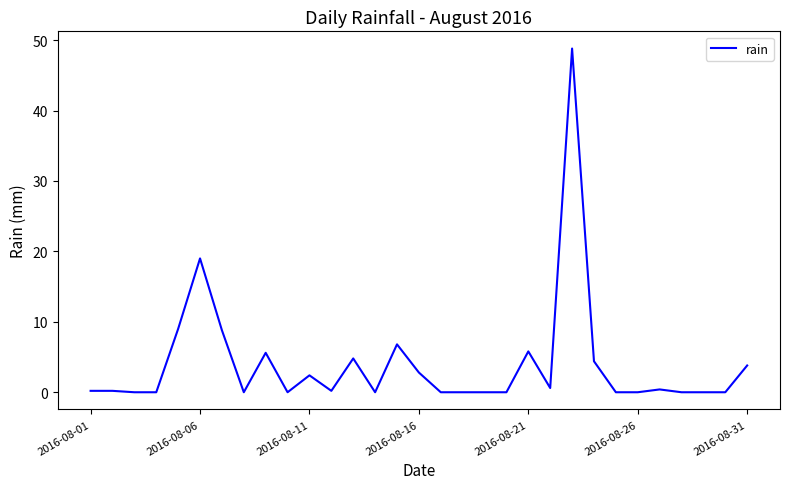

What is the greatest value displayed?

48.8